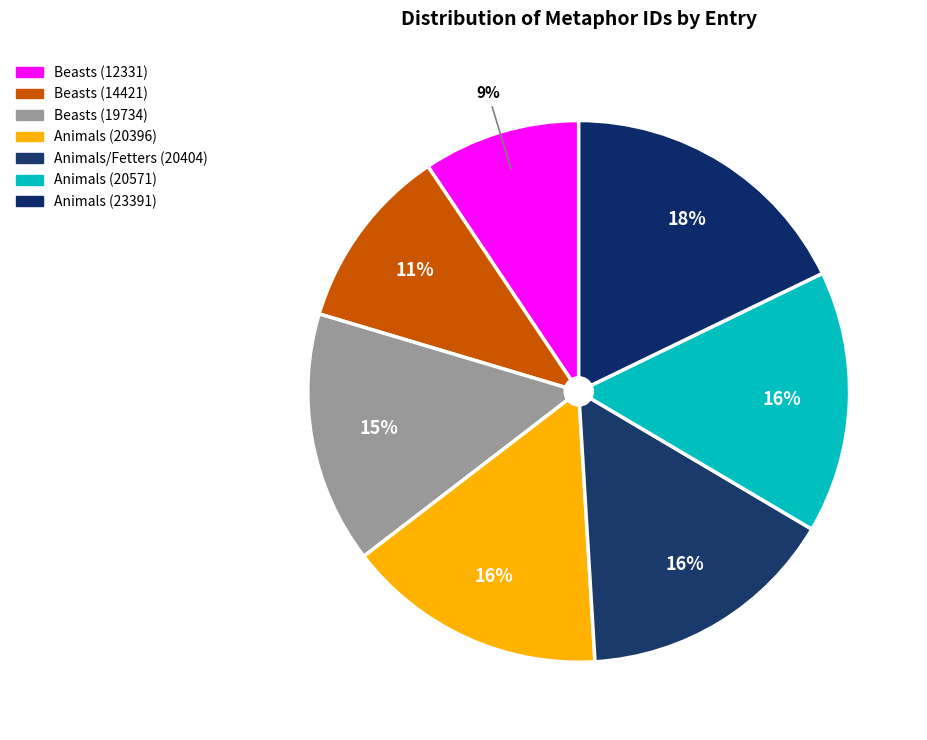

What is the largest slice in the pie chart?

Animals (23391)